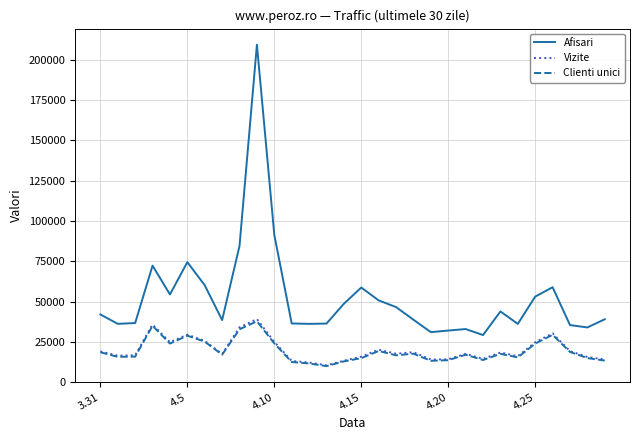

Which series has the largest total across all categories?

Afisari